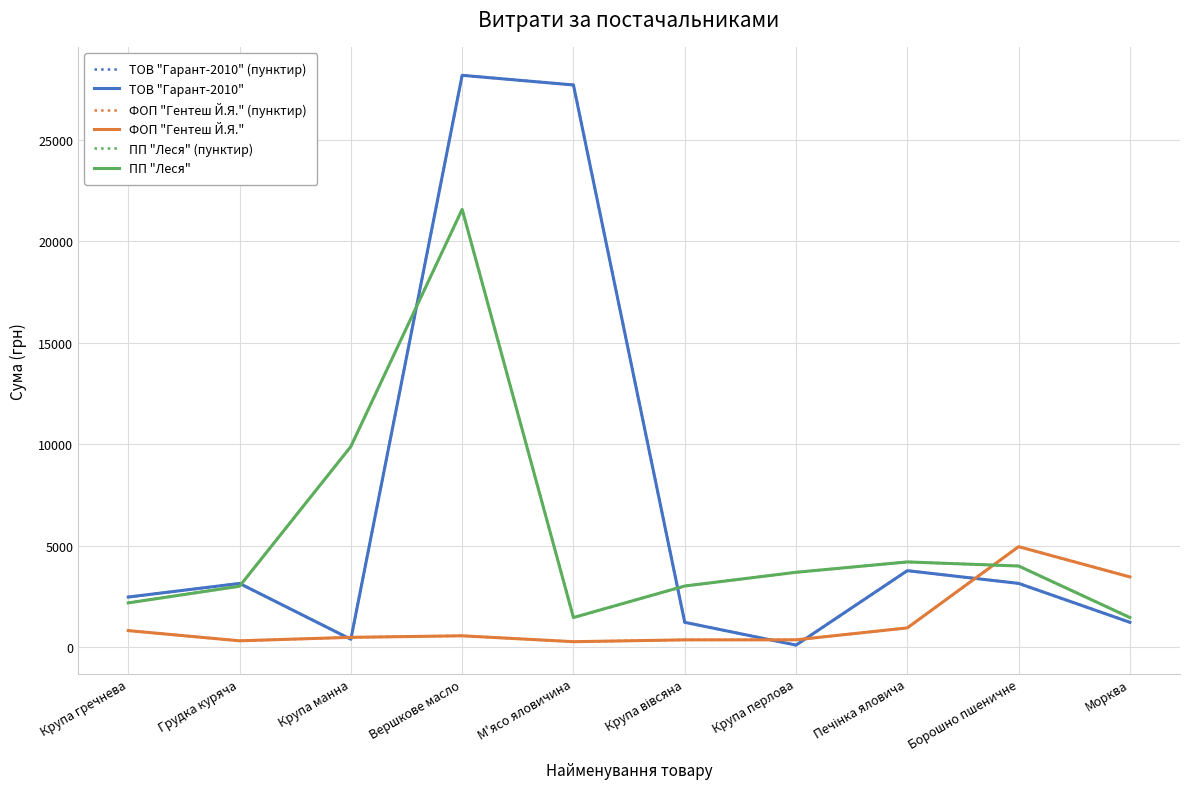

At Грудка куряча, list the series in order from smallest to largest.

ФОП "Гентеш Й.Я." (пунктир), ФОП "Гентеш Й.Я.", ПП "Леся" (пунктир), ПП "Леся", ТОВ "Гарант-2010" (пунктир), ТОВ "Гарант-2010"